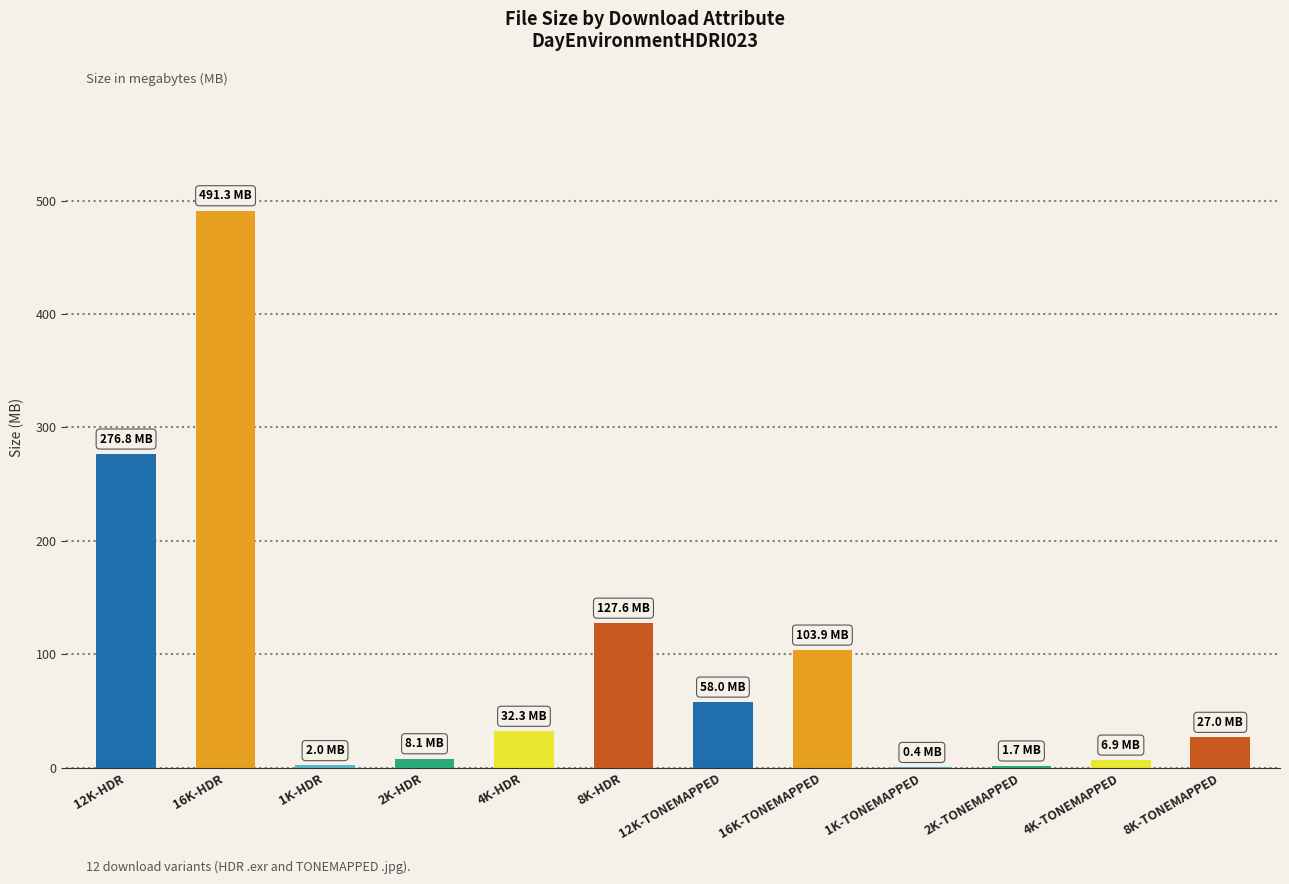

What is the greatest value displayed?

491.3